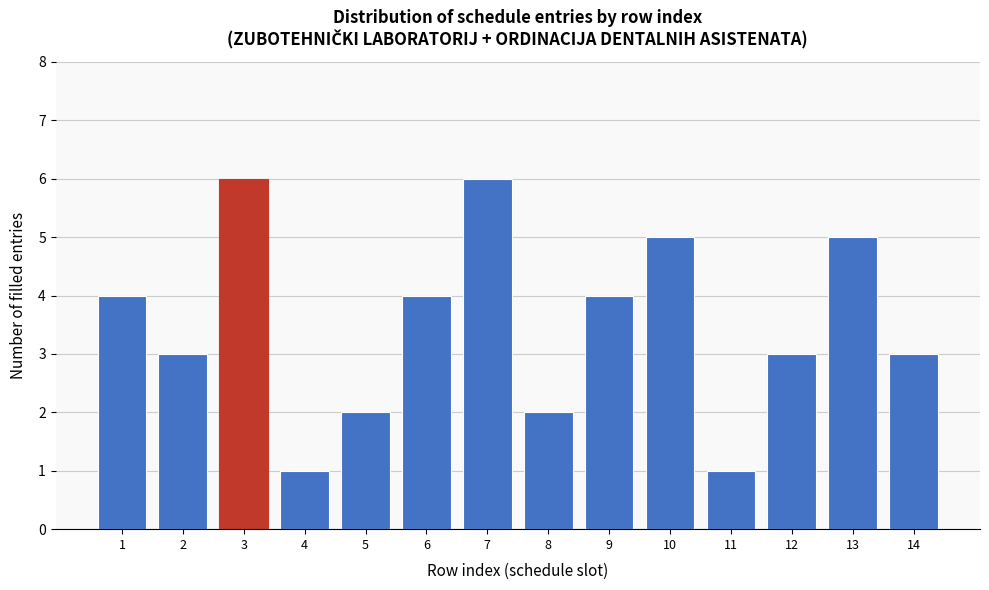

Reading right to left, what are all the values shown in this chart?

14=3	13=5	12=3	11=1	10=5	9=4	8=2	7=6	6=4	5=2	4=1	3=6	2=3	1=4